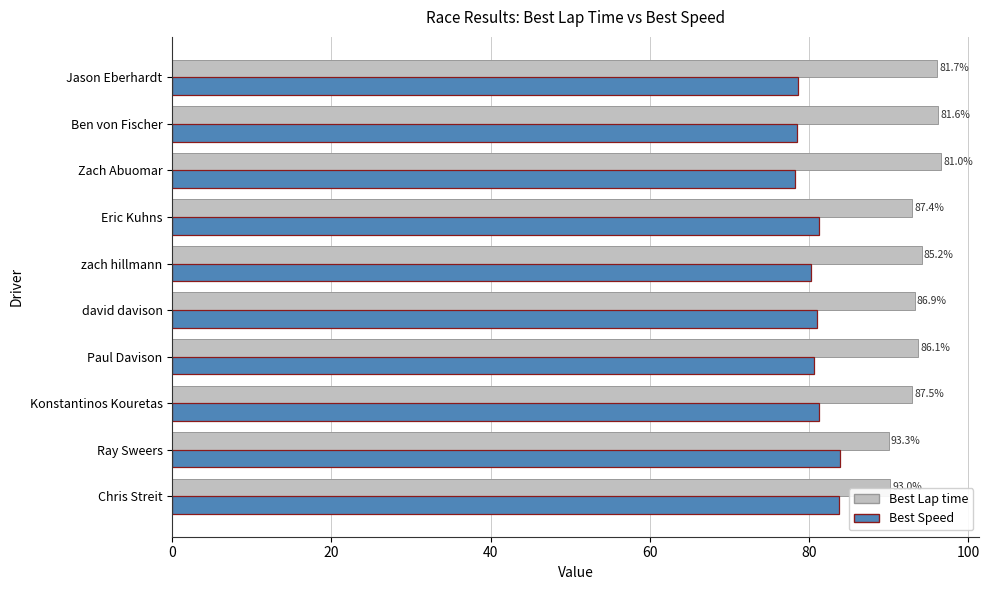

What are all the series names shown in the legend?

Best Lap time, Best Speed